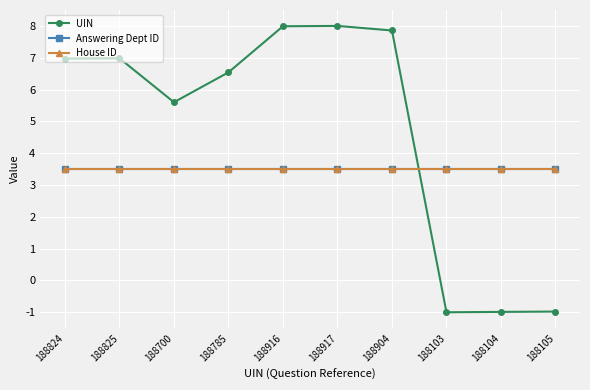

At which label does UIN first exceed 6?

188824